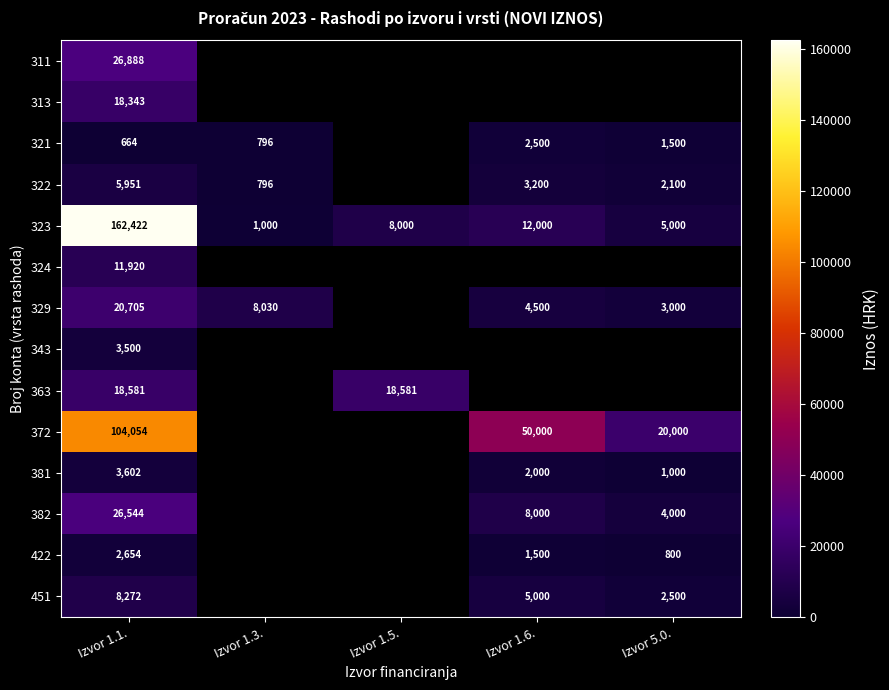

What is the minimum value for 323?

1000